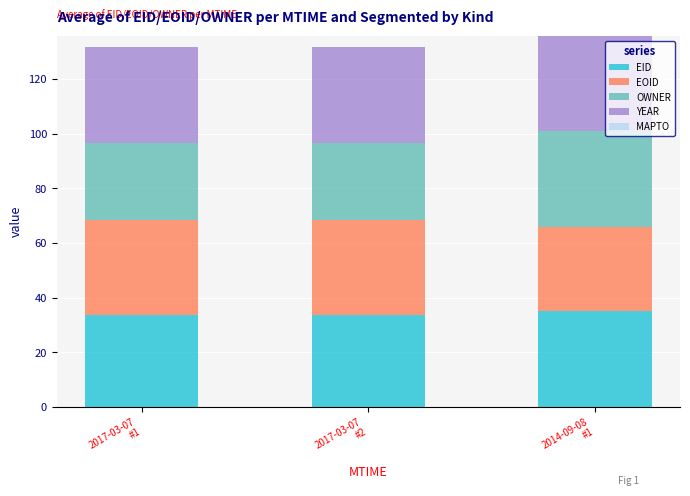

How many series are shown in this chart?

4